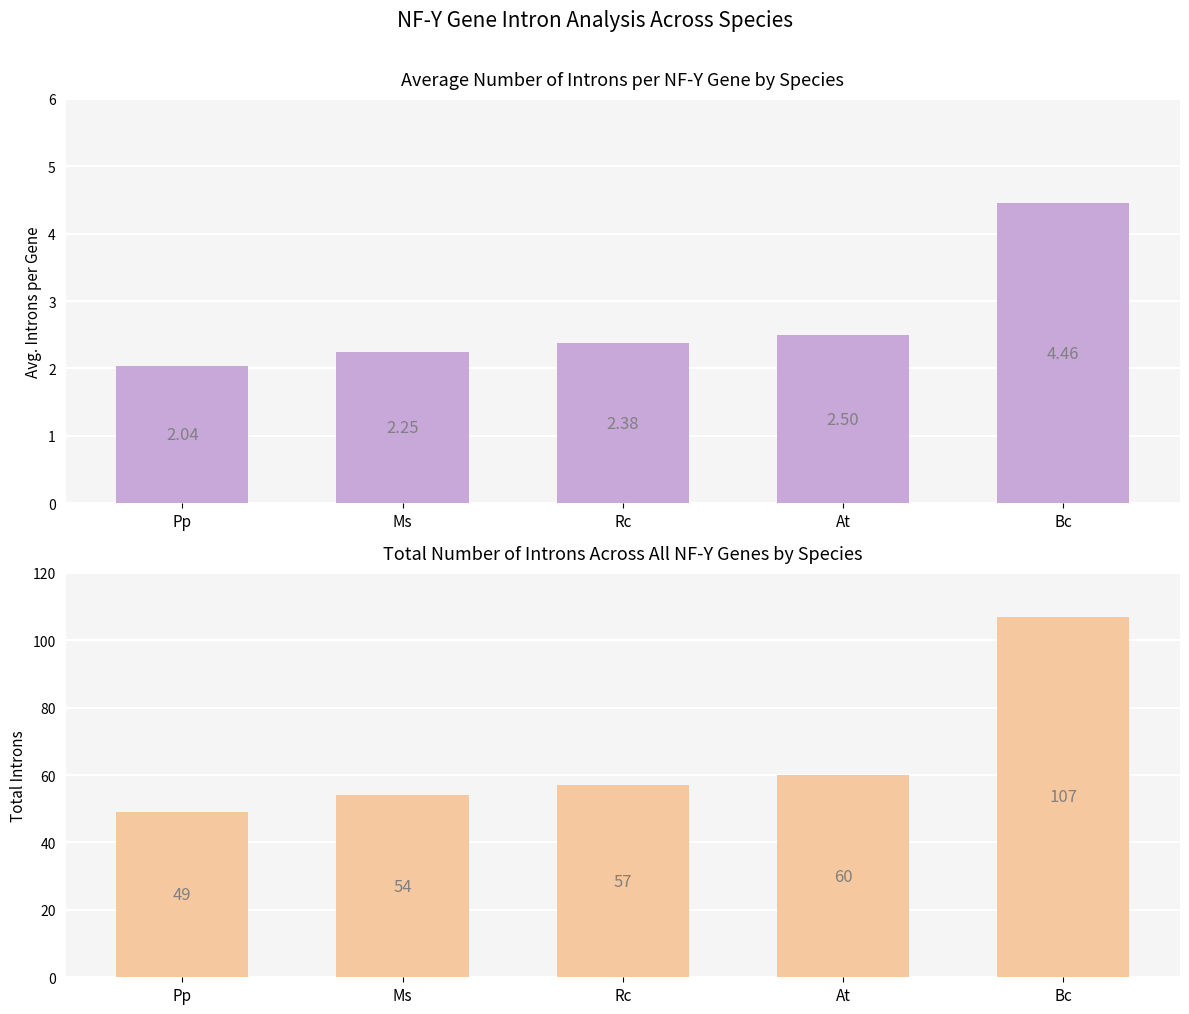

Rank the series by their maximum value, from highest to lowest.

Total Introns, Average Introns per Gene